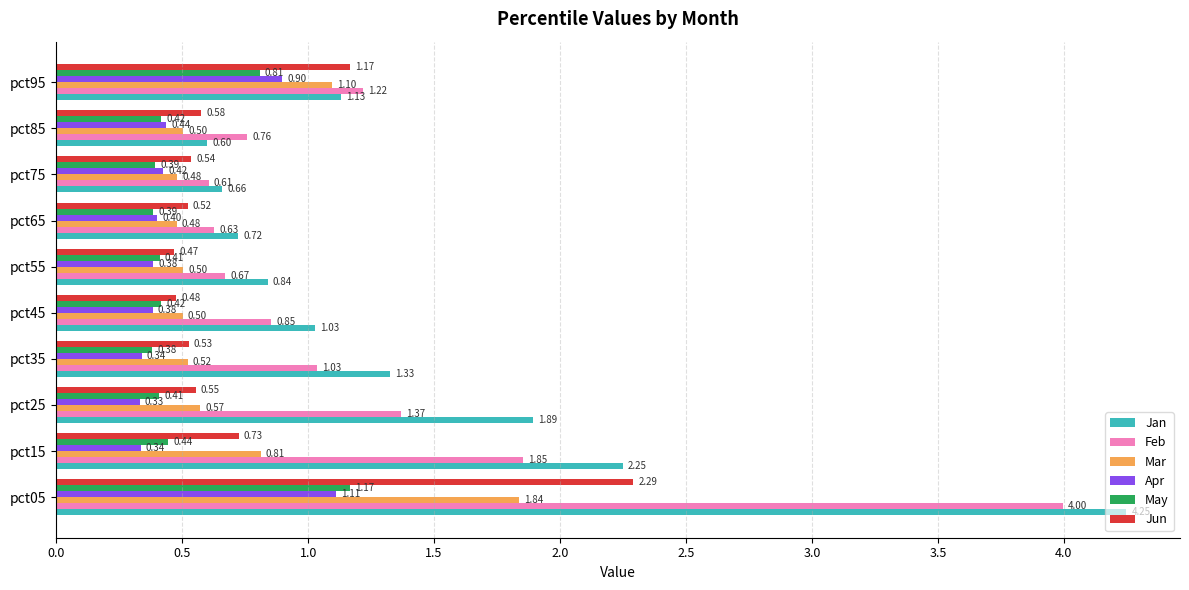

Rank the series by their maximum value, from highest to lowest.

Jan, Feb, Jun, Mar, May, Apr